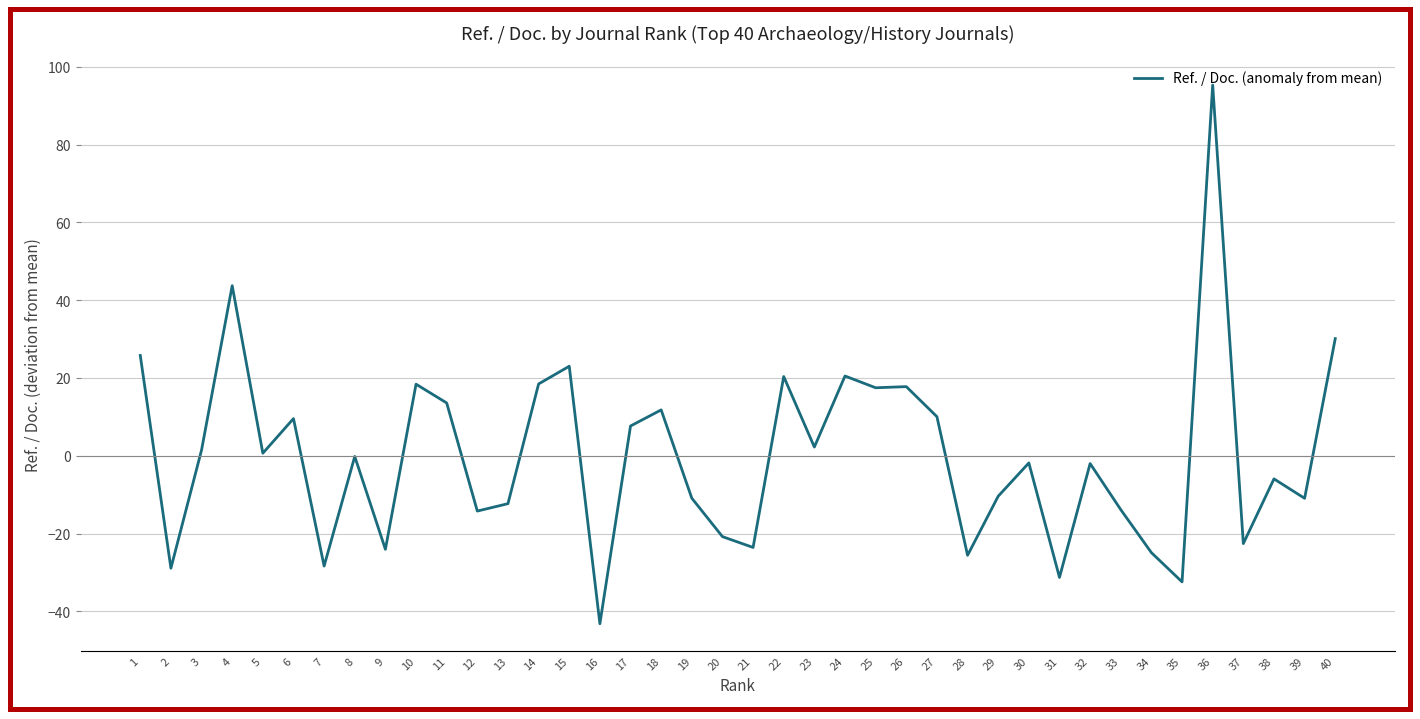

What is the change in value from 18 to 24?

+8.7